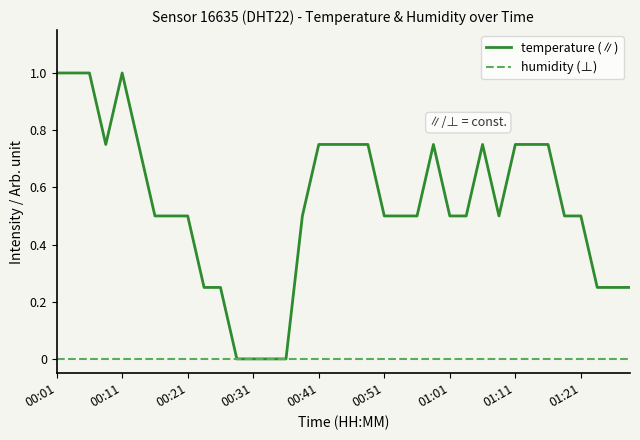

Which series has the largest total across all categories?

temperature (∥)